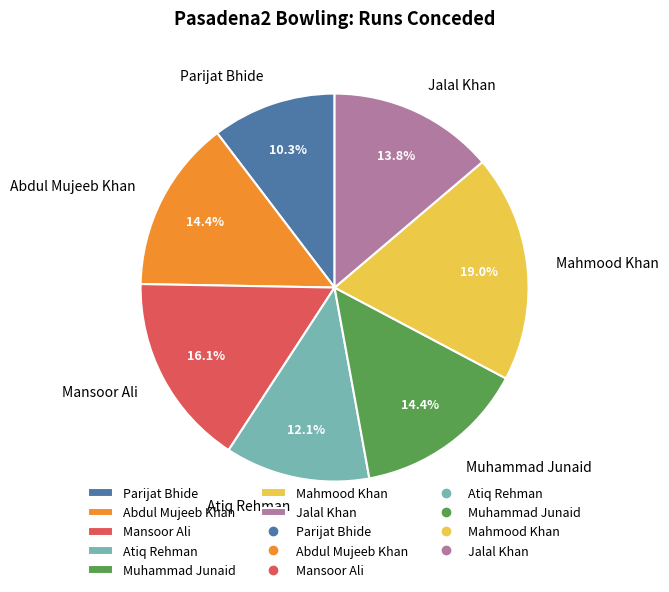

Is Muhammad Junaid the majority of the pie?

No